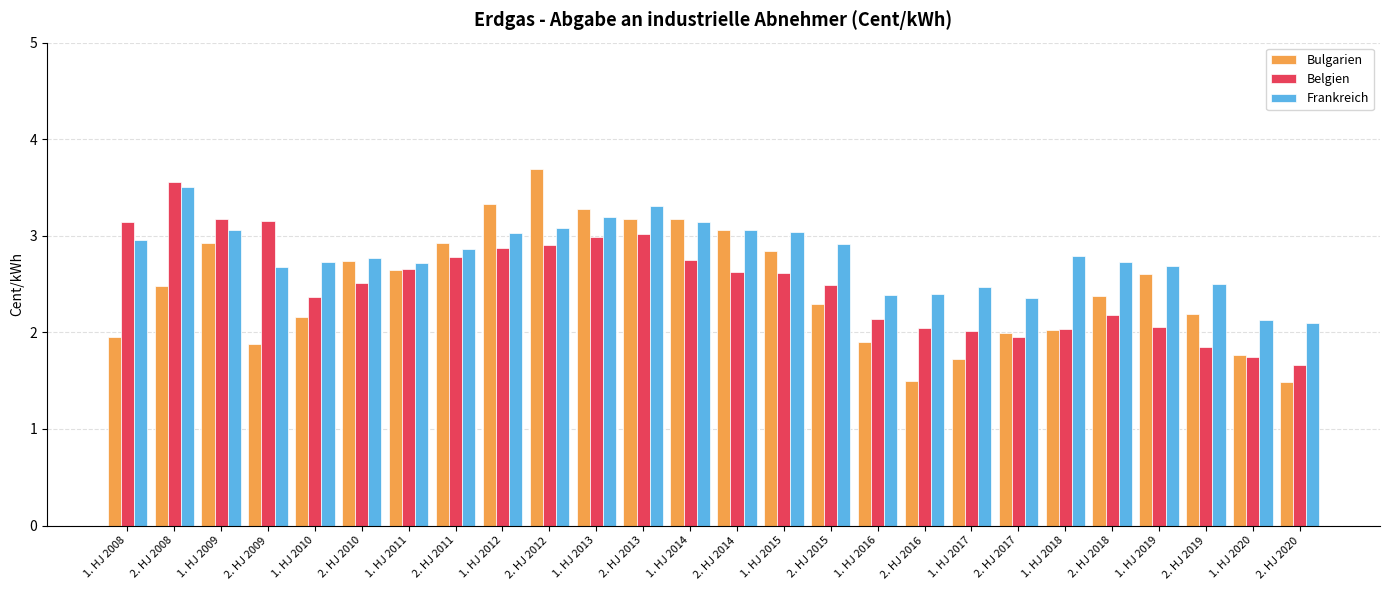

What is the difference between the highest and lowest values at 2. HJ 2020?

0.6